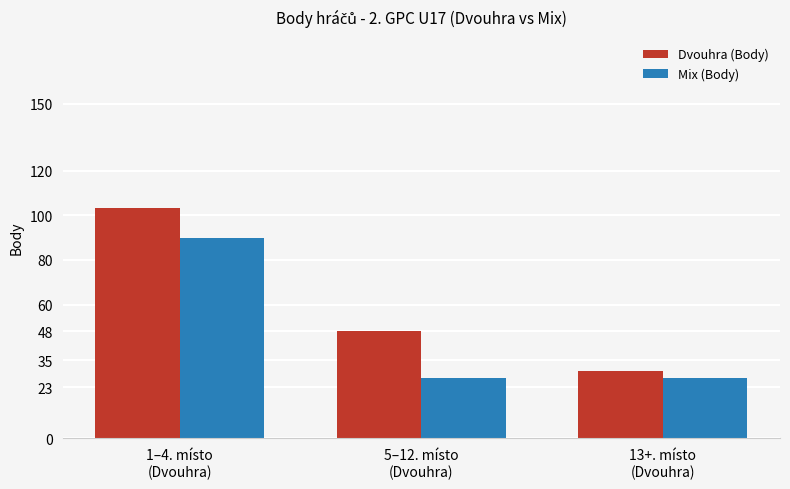

Reading left to right, transcribe all the data shown in this chart.

Dvouhra (Body): 103.5	48.0	30.0
Mix (Body): 90.0	27.0	27.0